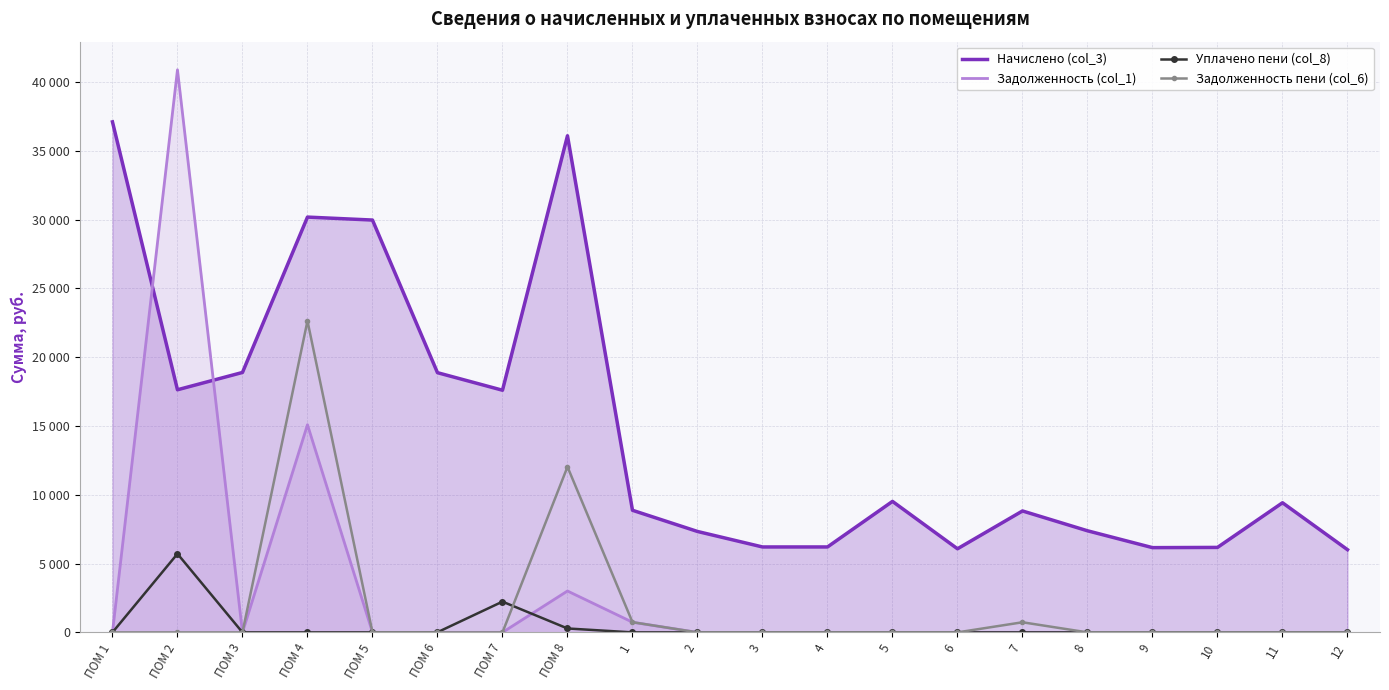

Reading left to right, what are all the values shown in this chart?

Начислено (col_3): 37111.0	17636.4	18895.0	30188.9	29973.6	18878.4	17603.3	36100.8	8876.2	7336.1	6210.0	6210.0	9522.1	6077.5	8826.6	7385.8	6160.3	6176.9	9422.6	6011.5
Задолженность (col_1): 0.0	40896.0	0.0	15094.4	0.0	0.0	0.0	3008.4	739.7	0.0	0.0	0.0	0.0	0.0	0.0	0.0	0.0	0.0	0.0	0.0
Уплачено пени (col_8): 0.0	5712.9	0.0	0.0	0.0	10.6	2235.3	285.2	0.0	0.0	0.0	0.0	0.0	0.0	0.0	0.0	0.0	0.0	0.0	0.0
Задолженность пени (col_6): 0.0	0.0	0.0	22641.7	0.0	0.0	0.0	12033.6	740.4	0.0	0.0	0.0	0.0	0.0	735.5	0.0	0.0	0.0	0.0	0.0